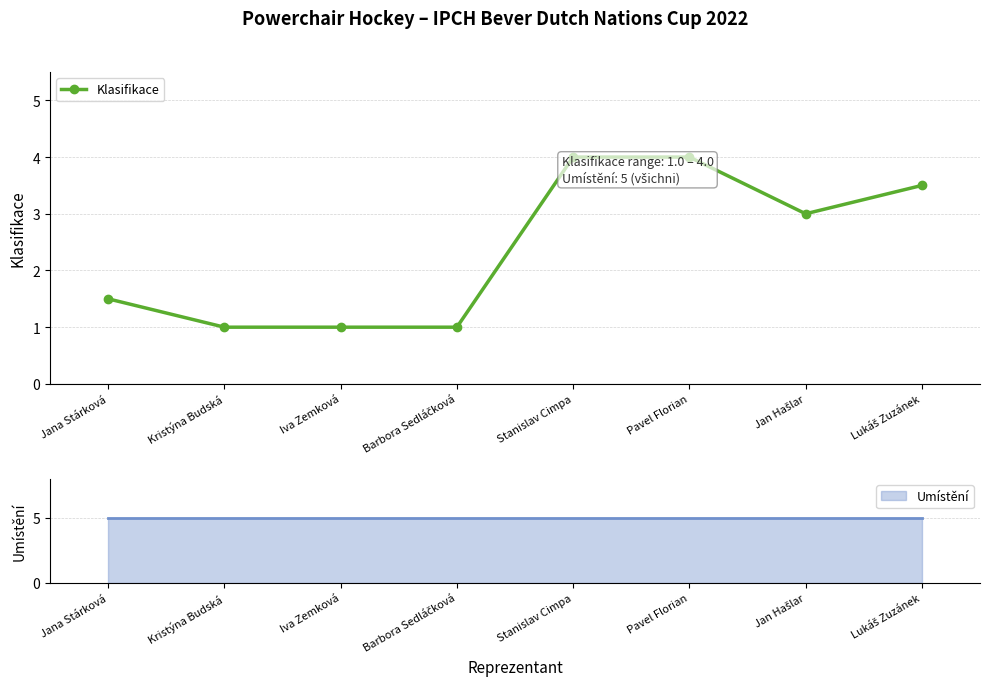

Which has a higher value, Pavel Florian or Iva Zemková?

Pavel Florian